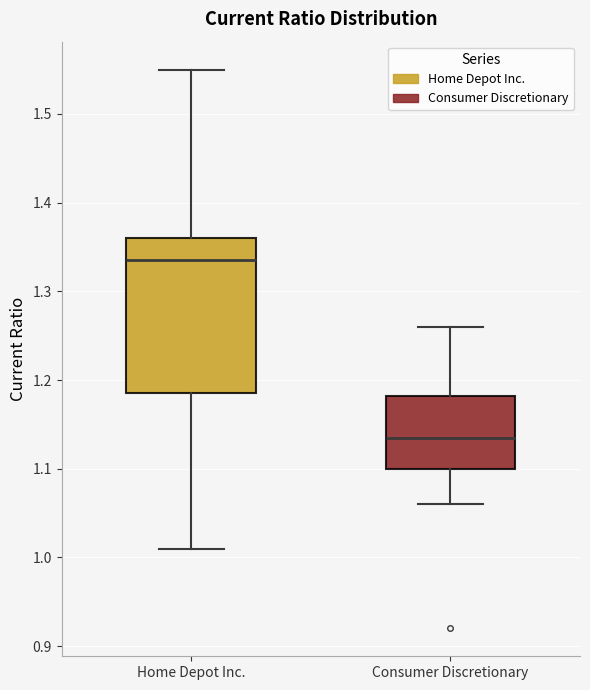

Reading left to right, transcribe this box plot: for each box, give where its median line is, the range the box spans, and where its two whiskers end, as read against the y-axis. The values are not printed on the chart, so give them approximately, as read against the axis.

Home Depot Inc.: median 1.34, box 1.19 to 1.36, whiskers 1.01 to 1.55
Consumer Discretionary: median 1.14, box 1.10 to 1.18, whiskers 1.06 to 1.26